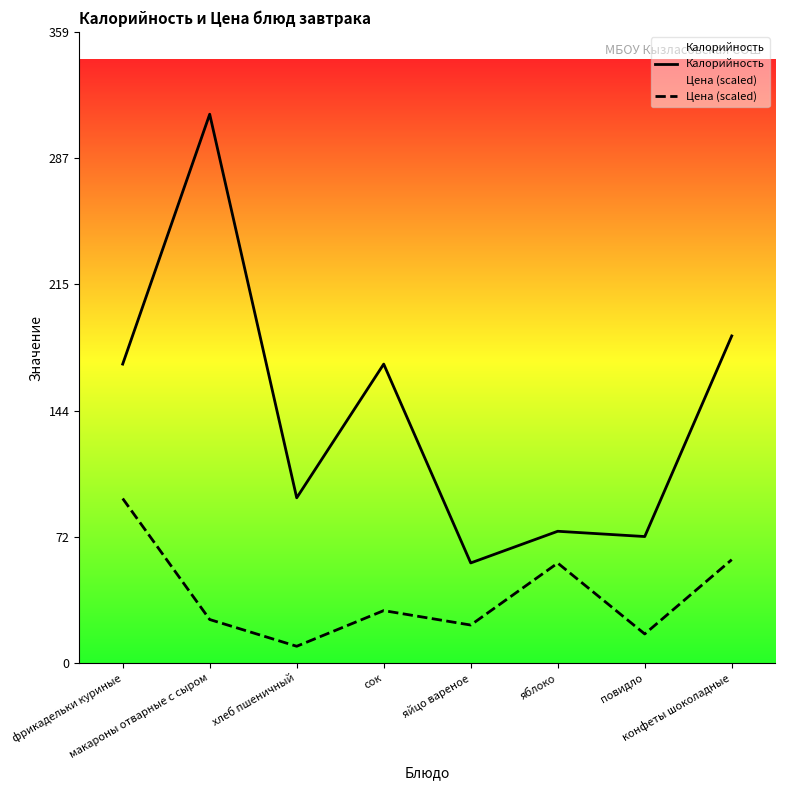

True or false: Цена (scaled) and Калорийность cross at least once.

False